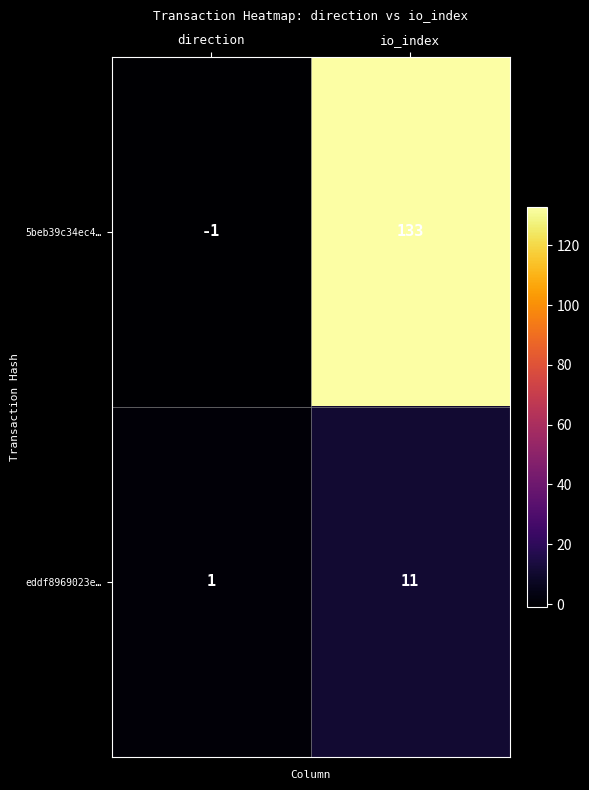

Between direction and io_index, which series saw the biggest shift?

5beb39c34ec4…